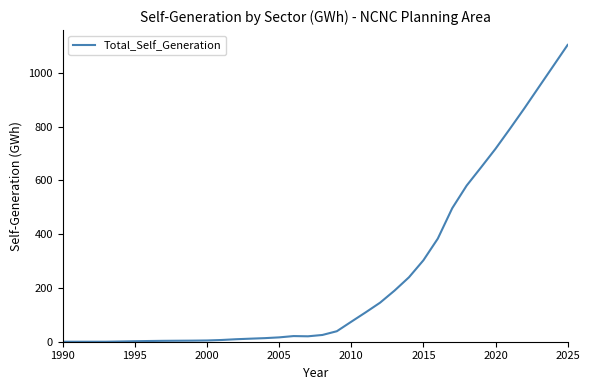

How many lines are shown in the chart?

1